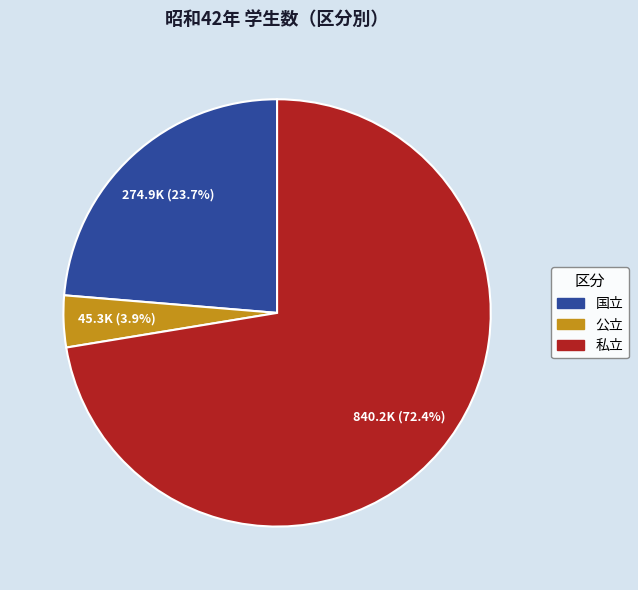

True or false: 公立 accounts for 4% of the total.

True